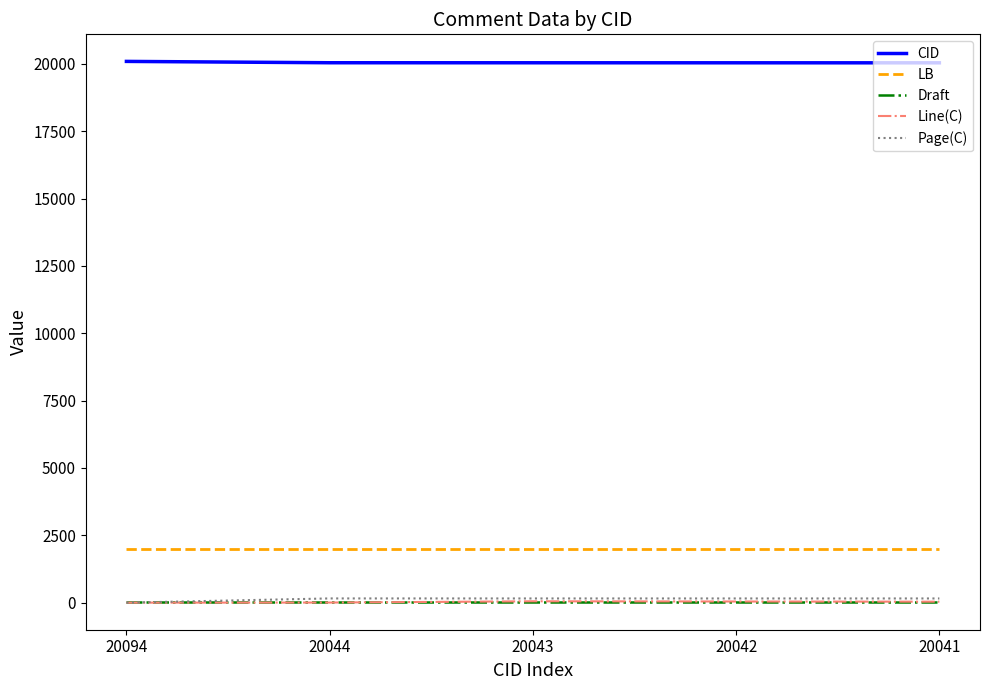

Is it true that LB equals 3122 at 20044?

False